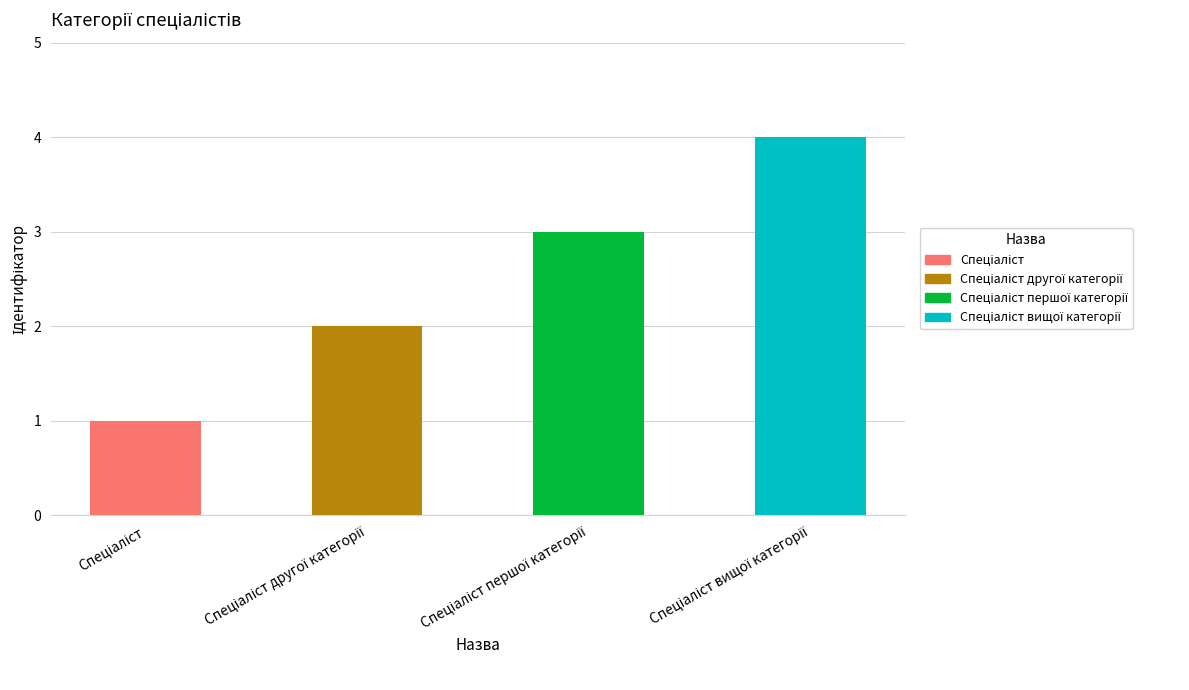

How many values are below 3?

2